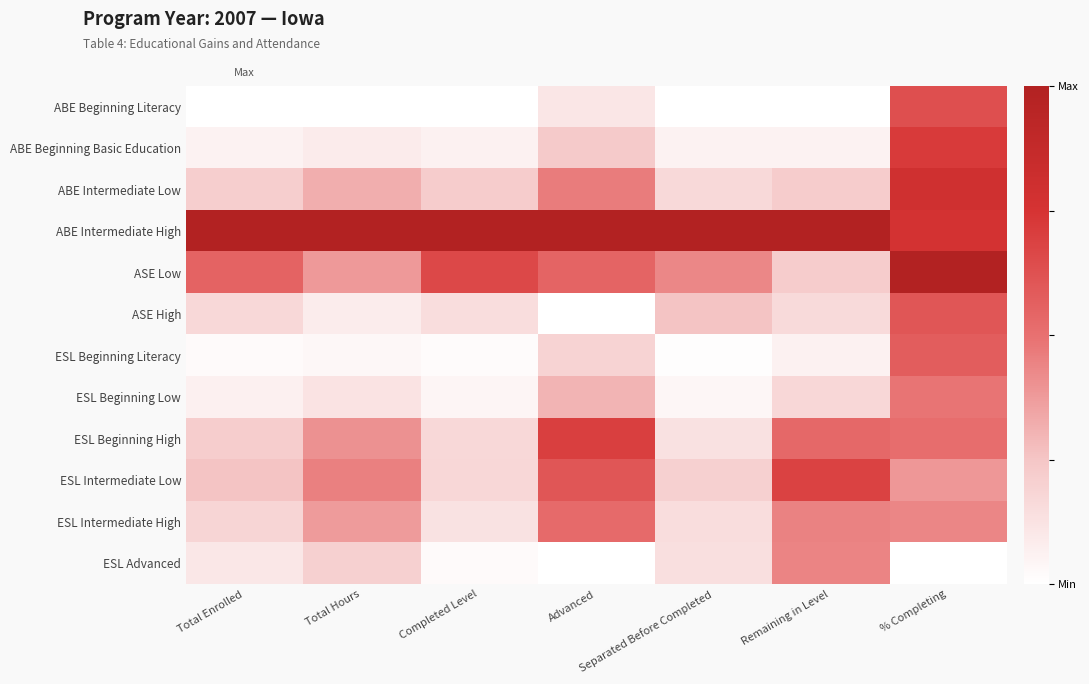

Reading left to right, what are all the values shown in this chart?

ABE Beginning Literacy: Total Enrolled=0.0	Total Hours=0.0	Completed Level=0.0	Advanced=0.1	Separated Before Completed=0.0	Remaining in Level=0.0	% Completing=0.6
ABE Beginning Basic Education: Total Enrolled=0.1	Total Hours=0.1	Completed Level=0.1	Advanced=0.2	Separated Before Completed=0.1	Remaining in Level=0.1	% Completing=0.7
ABE Intermediate Low: Total Enrolled=0.2	Total Hours=0.3	Completed Level=0.2	Advanced=0.5	Separated Before Completed=0.2	Remaining in Level=0.2	% Completing=0.8
ABE Intermediate High: Total Enrolled=1.0	Total Hours=1.0	Completed Level=1.0	Advanced=1.0	Separated Before Completed=1.0	Remaining in Level=1.0	% Completing=0.8
ASE Low: Total Enrolled=0.6	Total Hours=0.4	Completed Level=0.7	Advanced=0.5	Separated Before Completed=0.4	Remaining in Level=0.2	% Completing=1.0
ASE High: Total Enrolled=0.2	Total Hours=0.1	Completed Level=0.1	Advanced=0.0	Separated Before Completed=0.3	Remaining in Level=0.2	% Completing=0.6
ESL Beginning Literacy: Total Enrolled=0.0	Total Hours=0.0	Completed Level=0.0	Advanced=0.2	Separated Before Completed=0.0	Remaining in Level=0.1	% Completing=0.6
ESL Beginning Low: Total Enrolled=0.1	Total Hours=0.1	Completed Level=0.0	Advanced=0.3	Separated Before Completed=0.0	Remaining in Level=0.2	% Completing=0.5
ESL Beginning High: Total Enrolled=0.2	Total Hours=0.4	Completed Level=0.2	Advanced=0.7	Separated Before Completed=0.1	Remaining in Level=0.5	% Completing=0.5
ESL Intermediate Low: Total Enrolled=0.3	Total Hours=0.5	Completed Level=0.2	Advanced=0.6	Separated Before Completed=0.2	Remaining in Level=0.7	% Completing=0.4
ESL Intermediate High: Total Enrolled=0.2	Total Hours=0.4	Completed Level=0.1	Advanced=0.5	Separated Before Completed=0.2	Remaining in Level=0.4	% Completing=0.4
ESL Advanced: Total Enrolled=0.1	Total Hours=0.2	Completed Level=0.0	Advanced=0.0	Separated Before Completed=0.1	Remaining in Level=0.4	% Completing=0.0